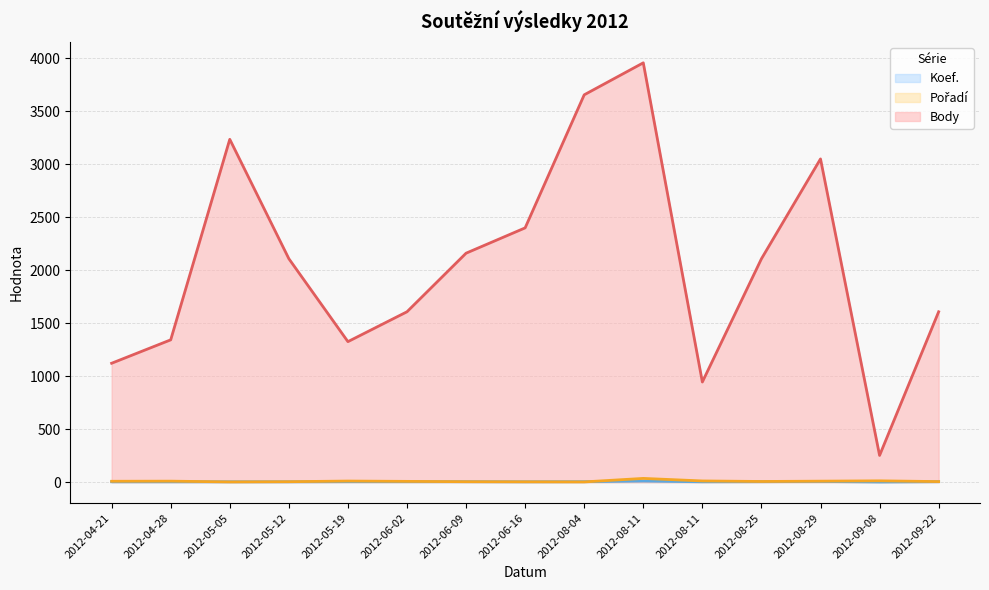

What is the sum of the Pořadí values at 2012-06-16 and 2012-04-28?

12